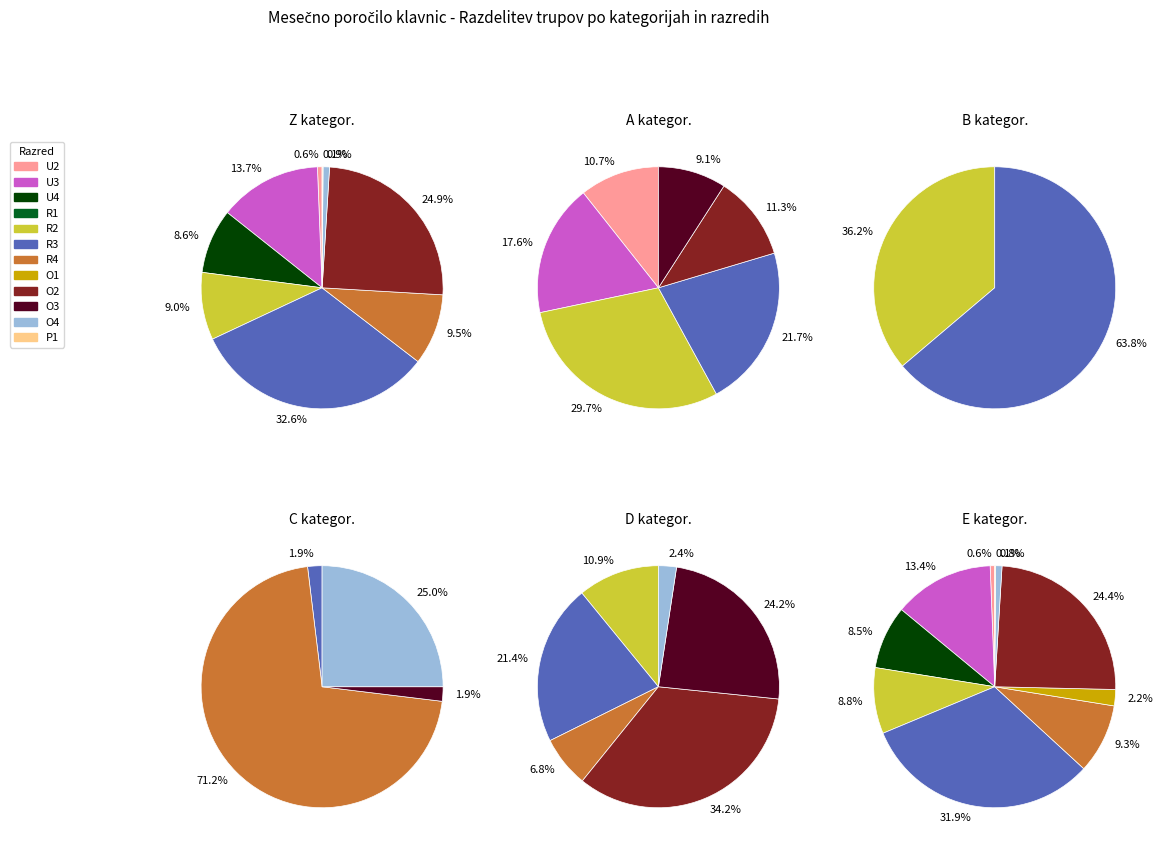

Approximately how many times larger is the value at U3 compared to U4?

1.6